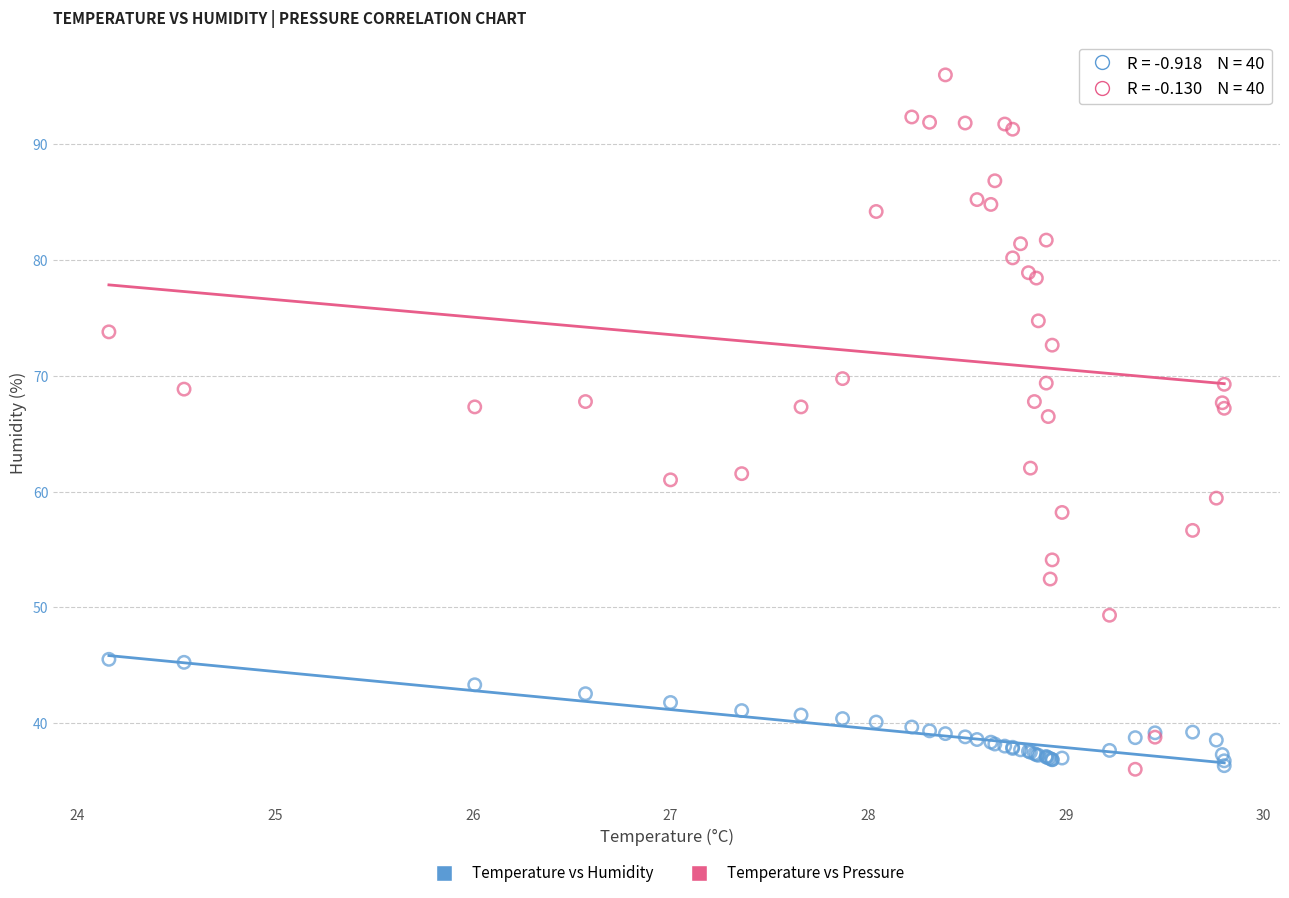

Which series reaches the maximum Y coordinate?

Temperature vs Pressure